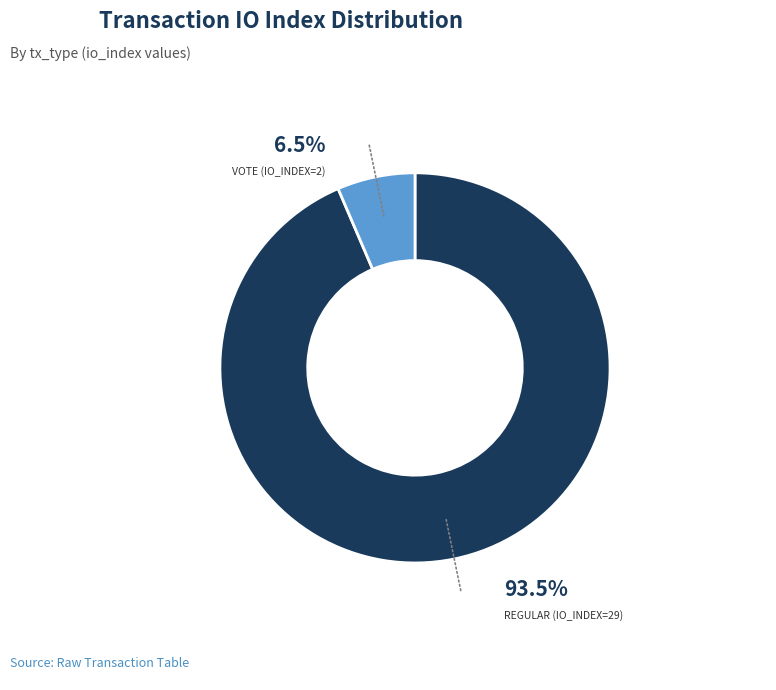

Is there any slice that represents more than half of the pie?

Yes